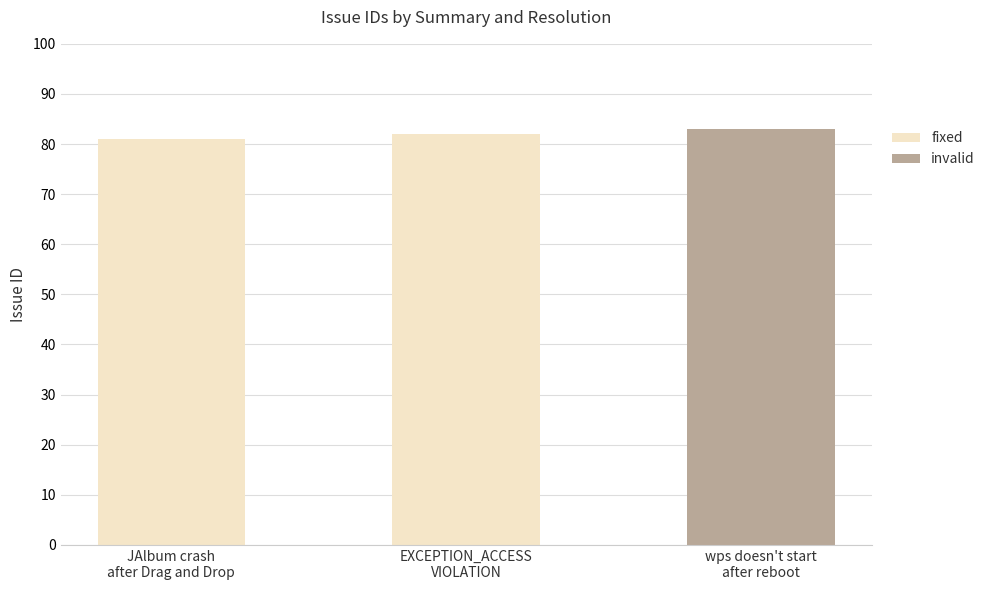

What is the smallest value displayed?

81